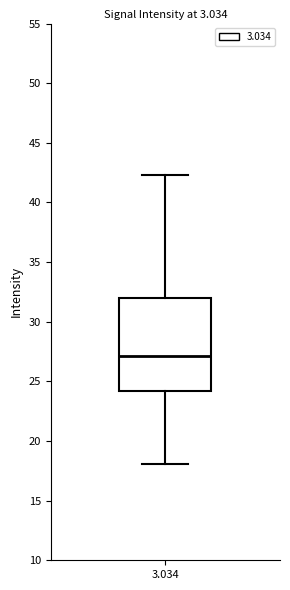

Where does the upper whisker of the box at x = 3.034 end on the y-axis? The values are not printed on the chart, so give them approximately, as read against the axis.

42.5